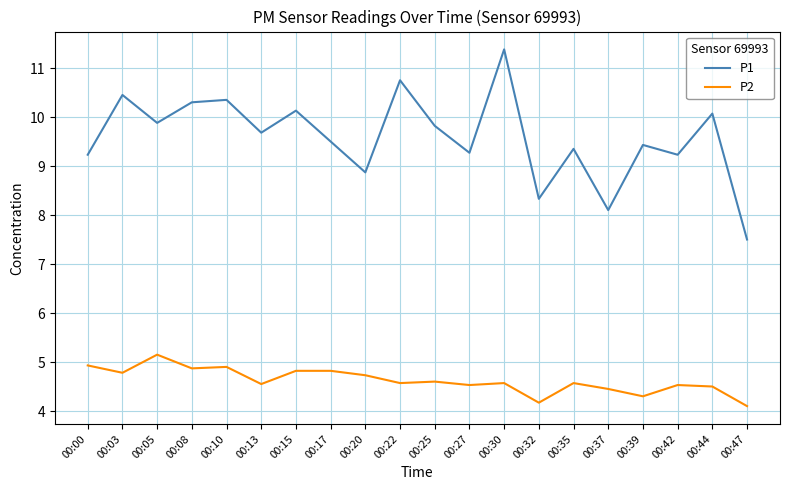

How many values in the P1 series are below 9?

4